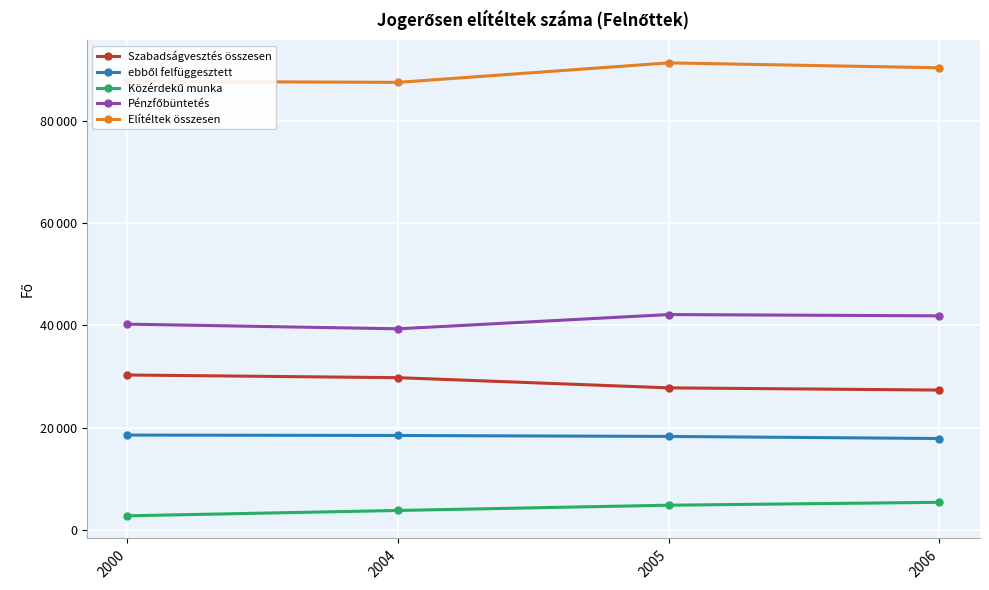

Reading left to right, transcribe all the data shown in this chart.

Szabadságvesztés összesen: 30279	29754	27764	27332
ebből felfüggesztett: 18537	18456	18271	17860
Közérdekű munka: 2754	3800	4828	5390
Pénzfőbüntetés: 40220	39306	42092	41838
Elítéltek összesen: 87689	87476	91285	90324